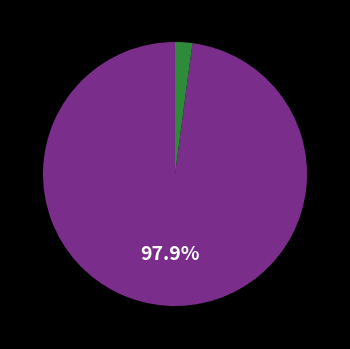

Count the number of slices in the pie.

2